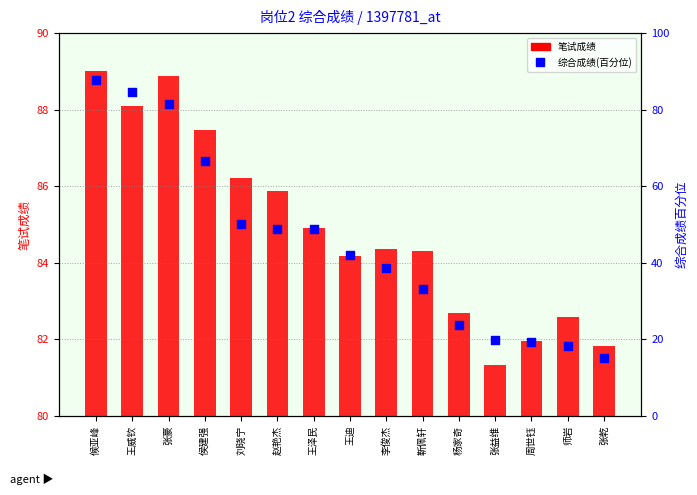

Which series reaches the maximum Y coordinate?

笔试成绩